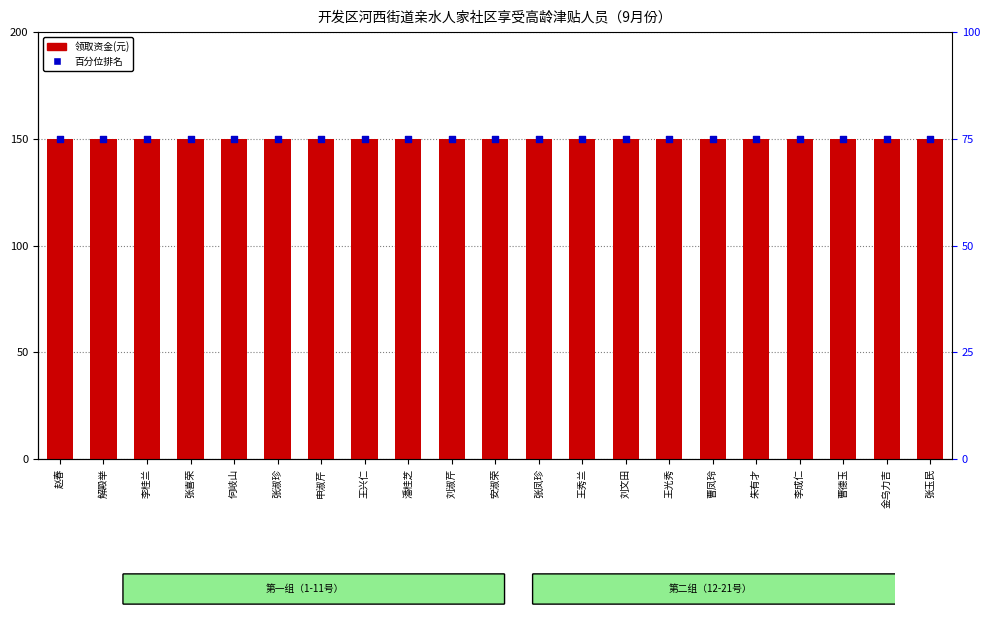

What are all the series names shown in the legend?

领取资金(元), 百分位排名